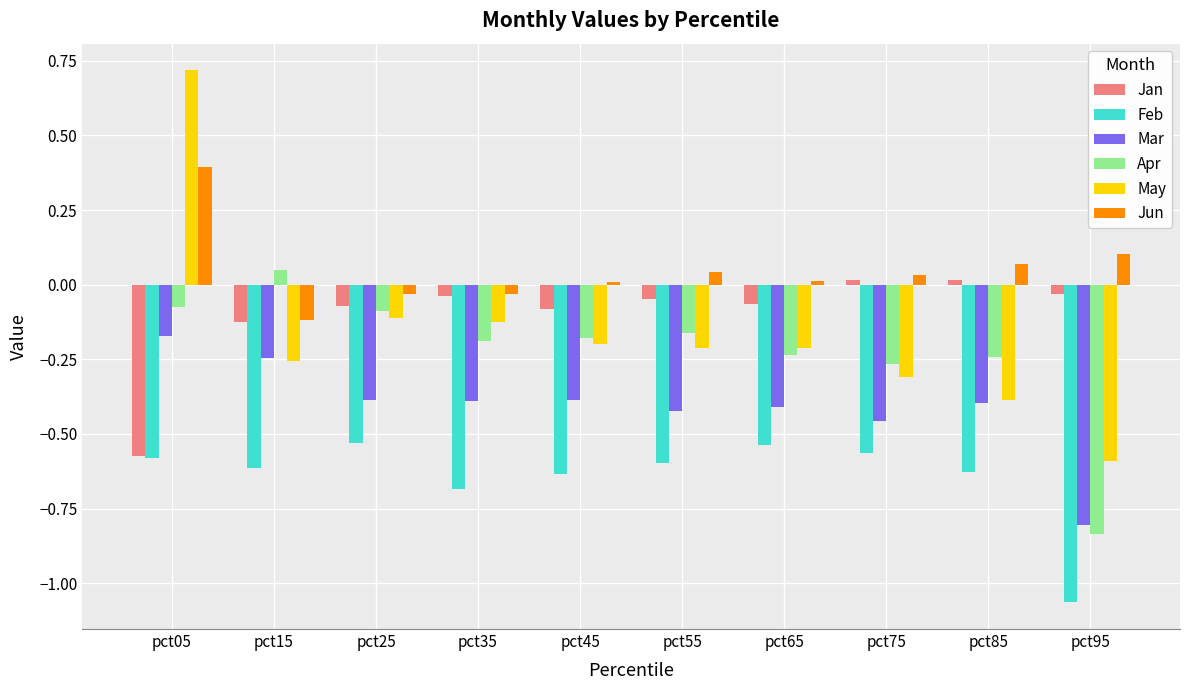

Which series has the largest range (max minus min)?

May